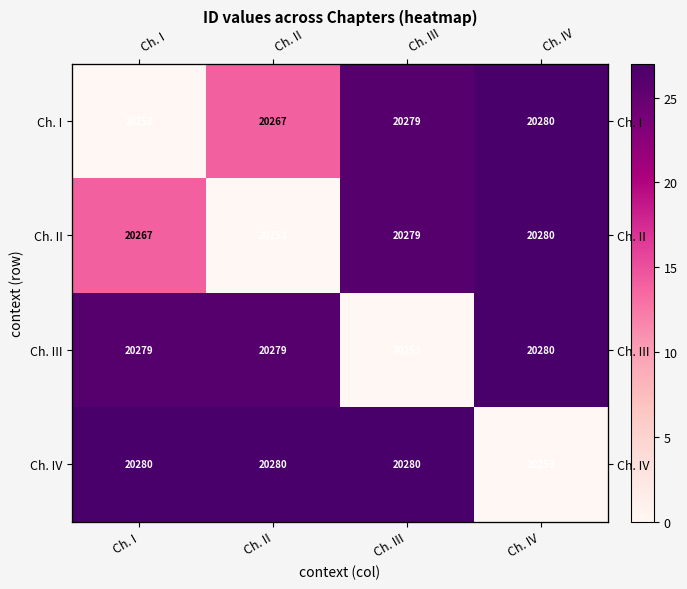

Is it true that Ch. II equals 25 at Ch. I?

False